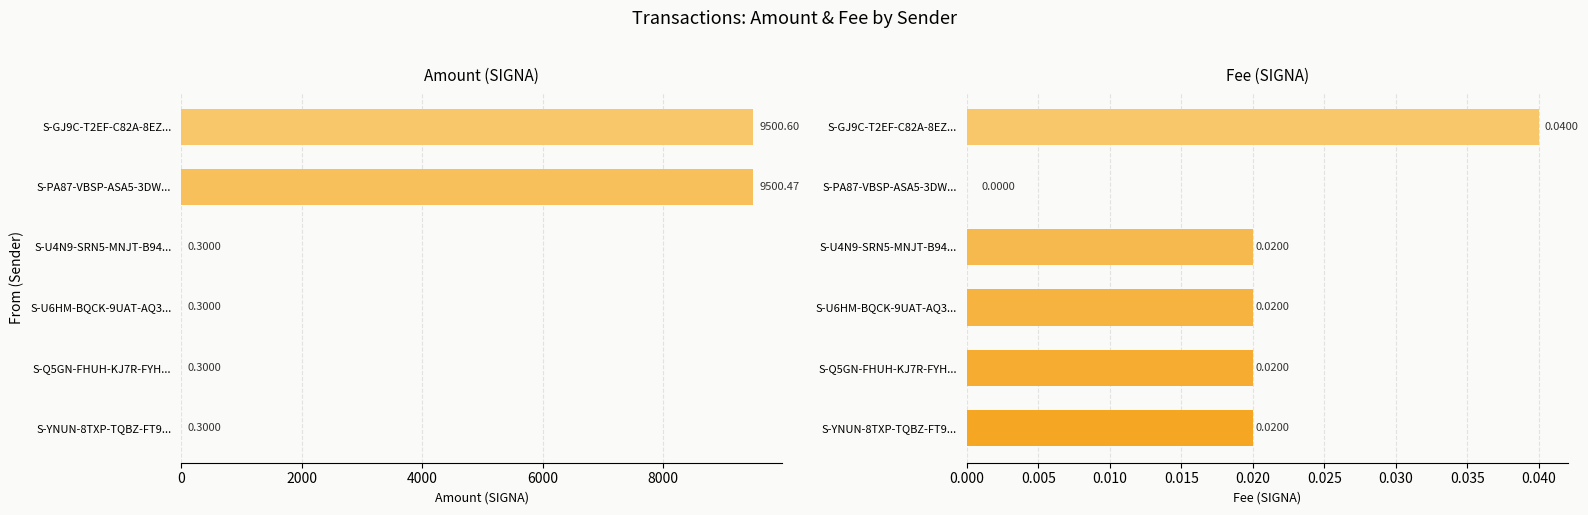

What are all the series names shown in the legend?

Amount (SIGNA), Fee (SIGNA)